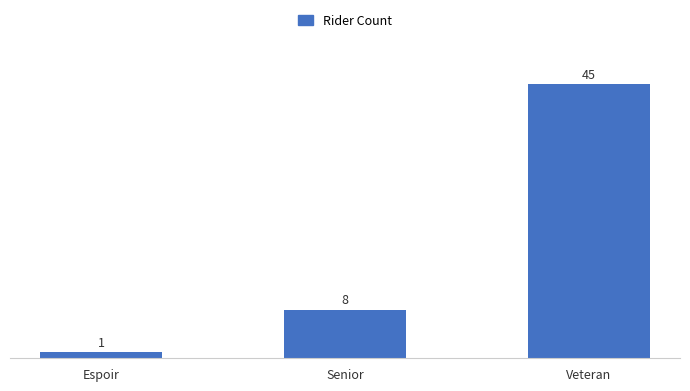

What position from the left is Veteran?

3